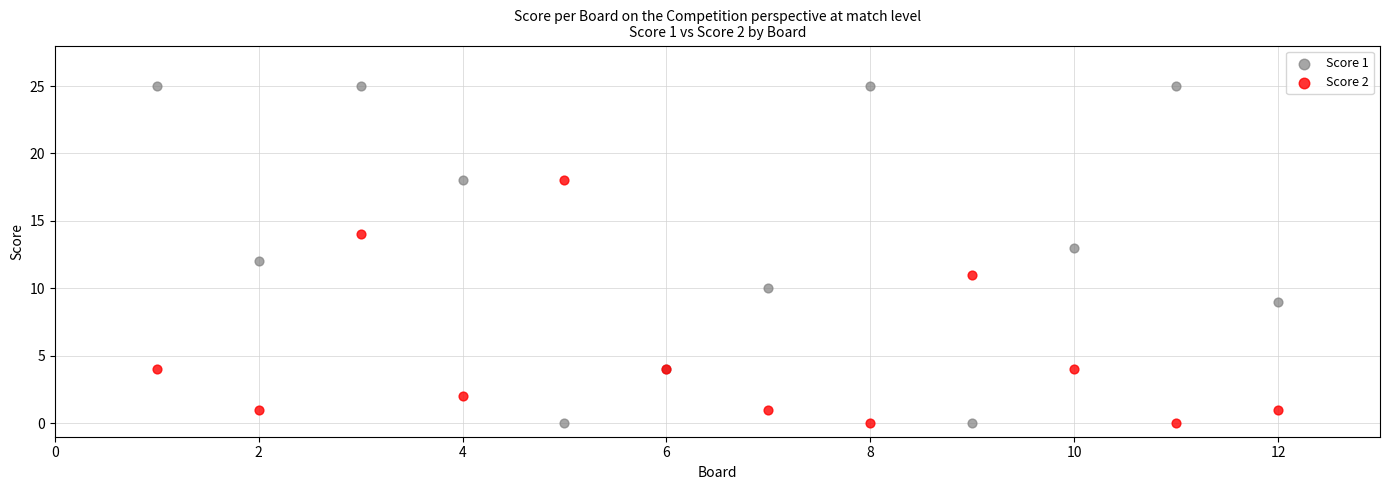

Which series reaches the maximum Y coordinate?

Score 1